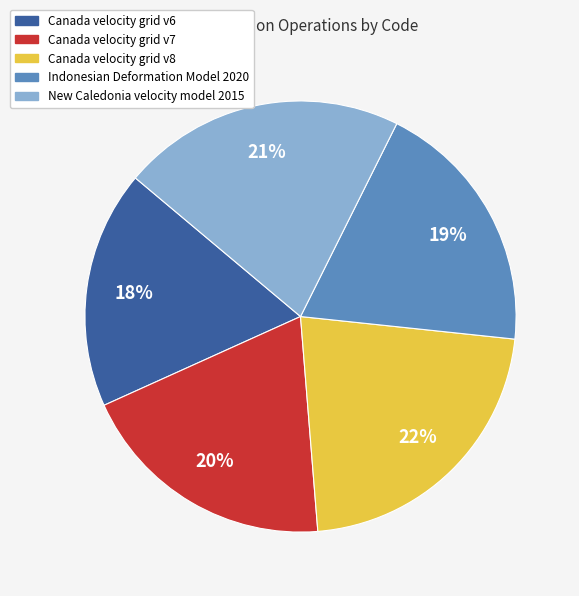

Is it true that New Caledonia velocity model 2015 is 13% of the pie?

False